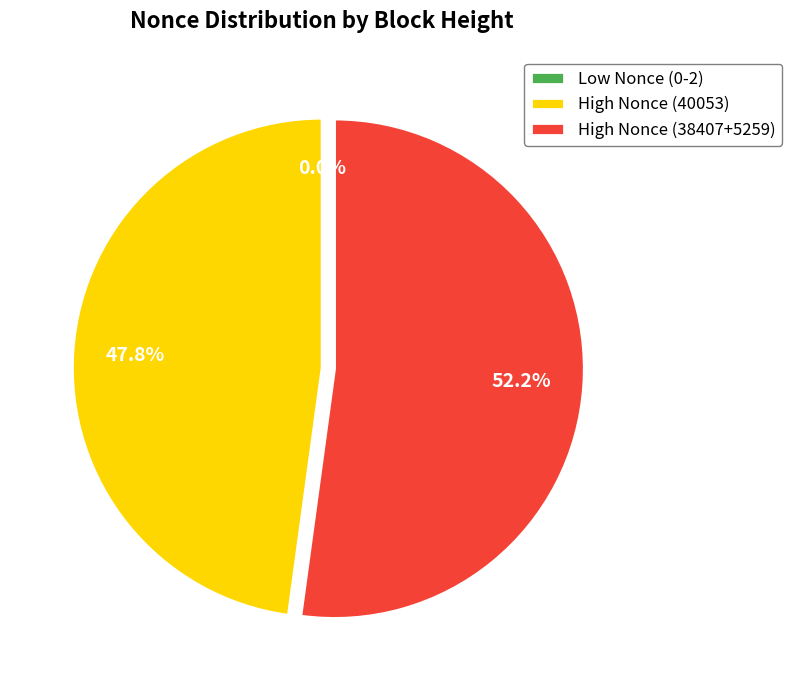

What is the majority slice?

High Nonce (38407+5259)